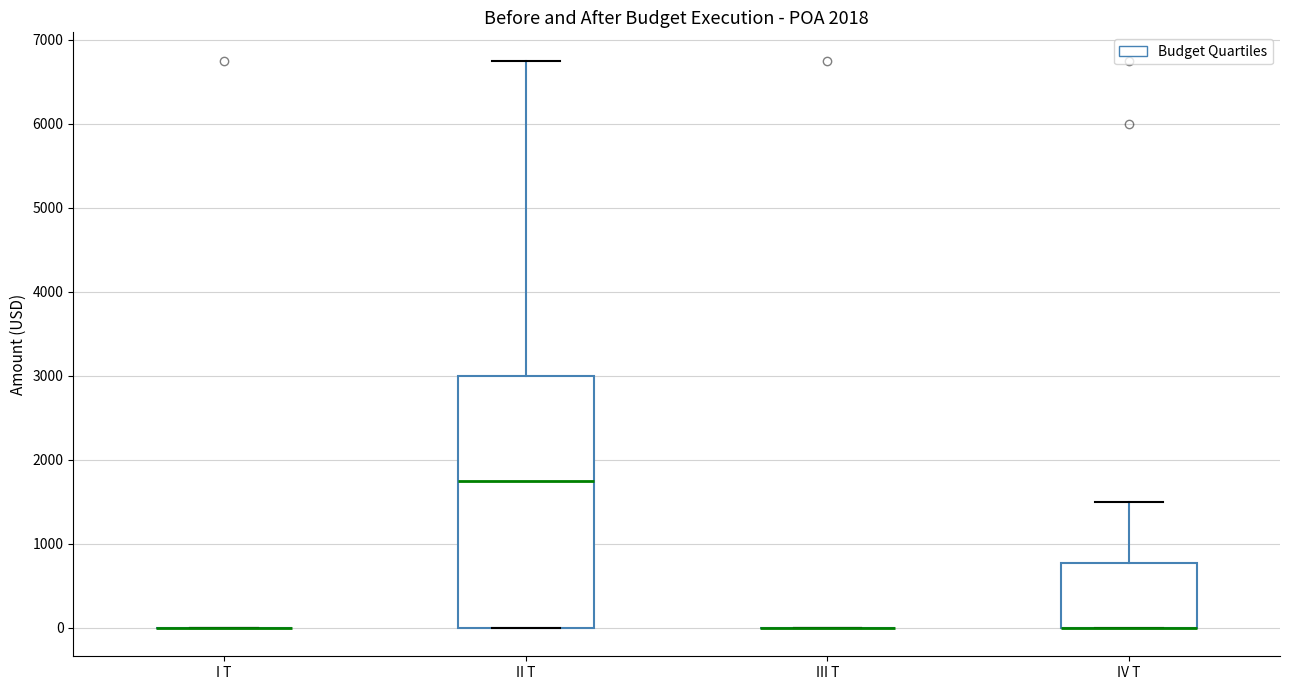

Comparing the boxes themselves (not the whiskers), which one is the tallest?

II T